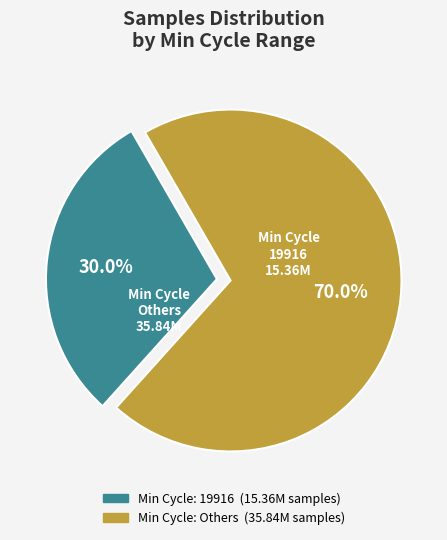

Is there a majority slice in this chart?

Yes